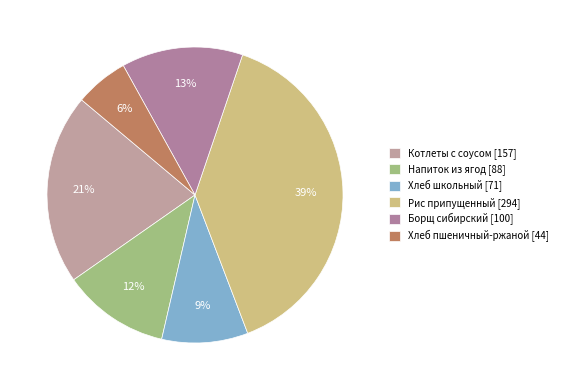

To the nearest percent, what portion does Хлеб пшеничный-ржаной represent?

6%